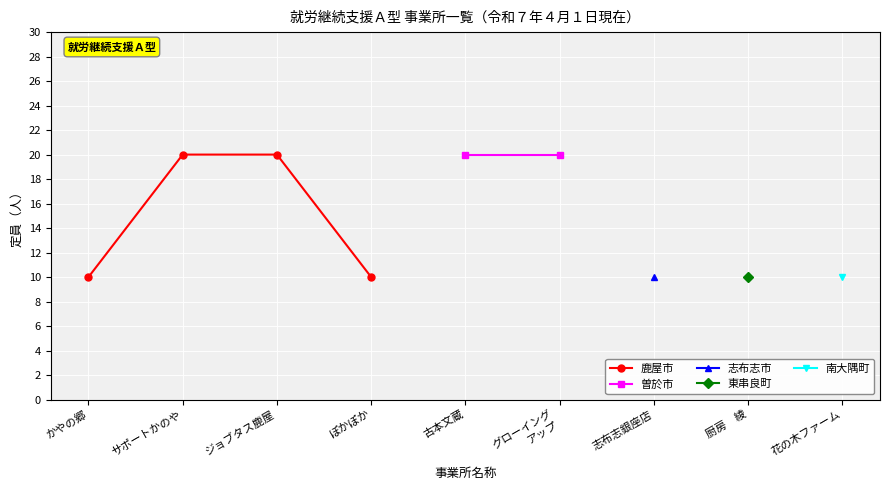

Does the chart display data point markers on the line(s)?

Yes